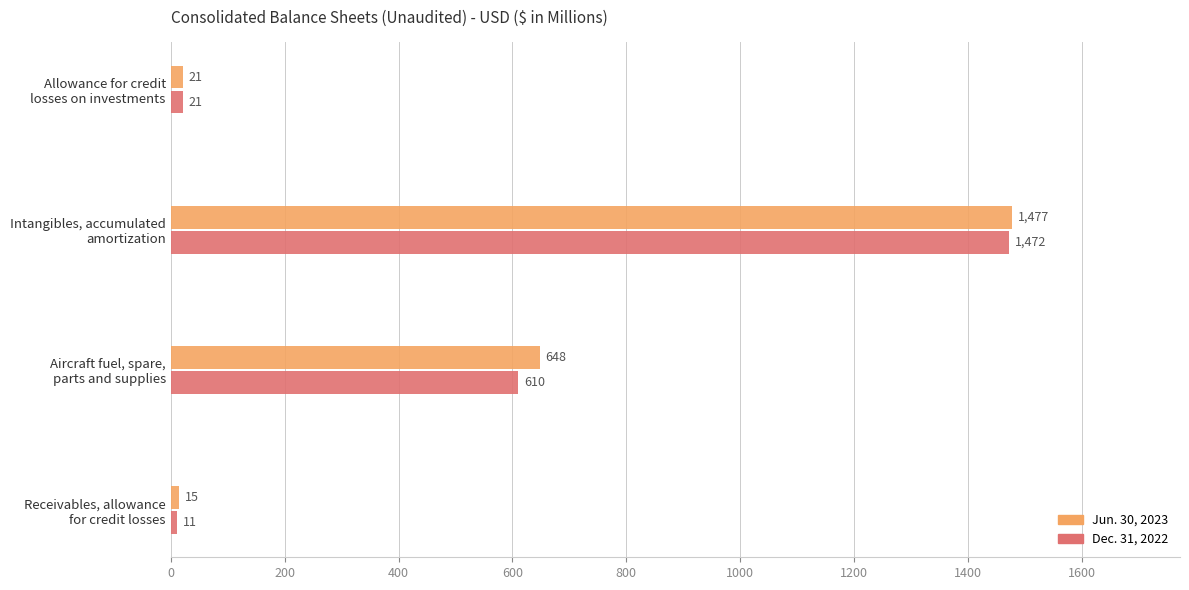

Which series has the largest total across all categories?

Jun. 30, 2023